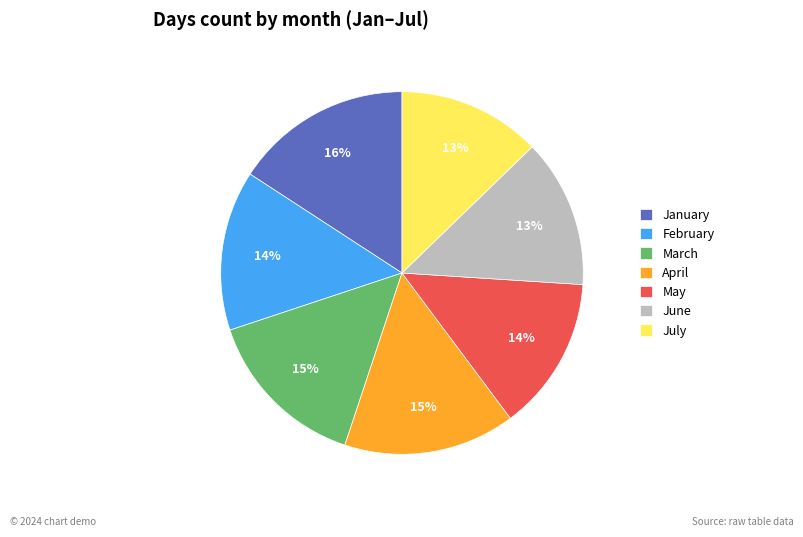

True or false: January accounts for 16% of the total.

True